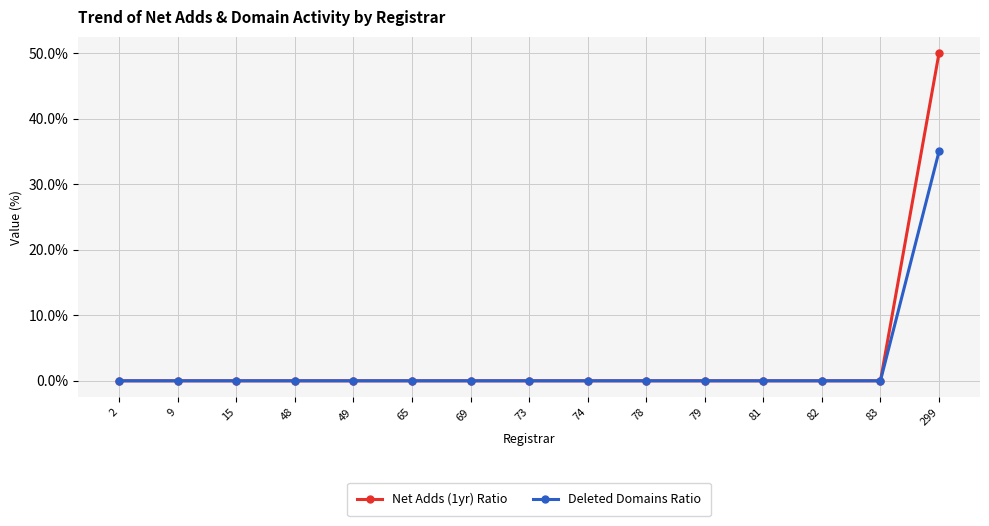

Rank the series by their maximum value, from lowest to highest.

Deleted Domains Ratio, Net Adds (1yr) Ratio